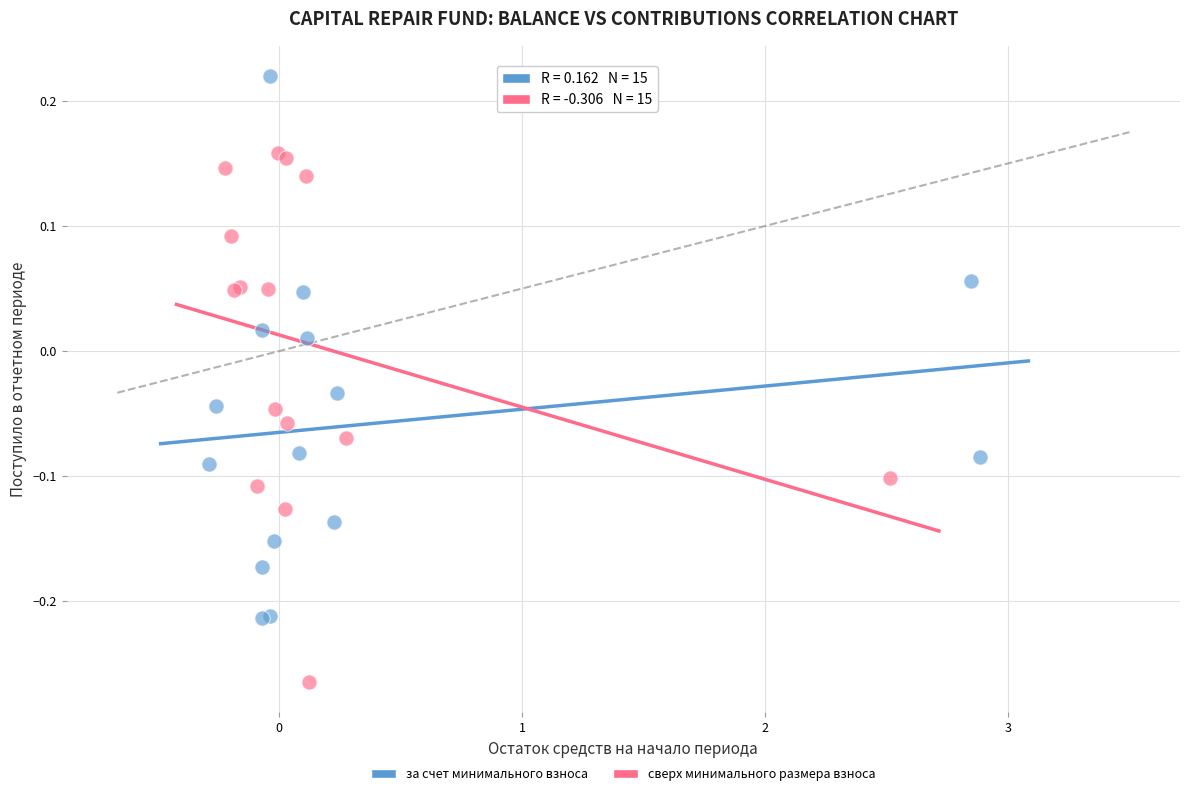

Which series reaches the maximum Y coordinate?

за счет минимального взноса